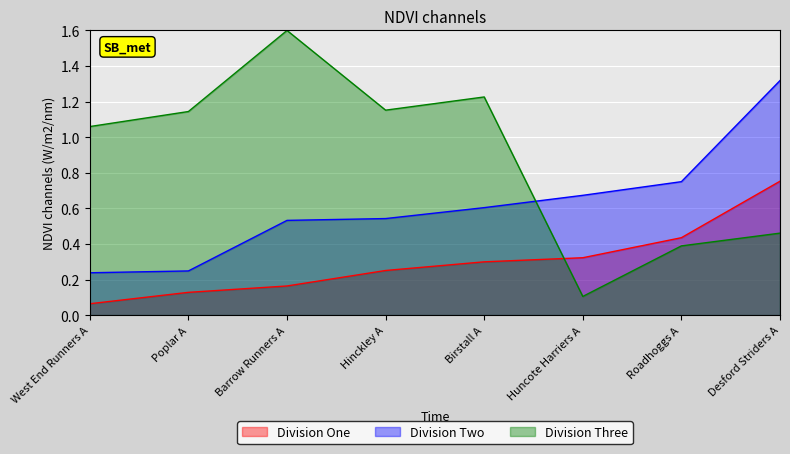

Is it true that Division One equals 0.3 at Birstall A?

True